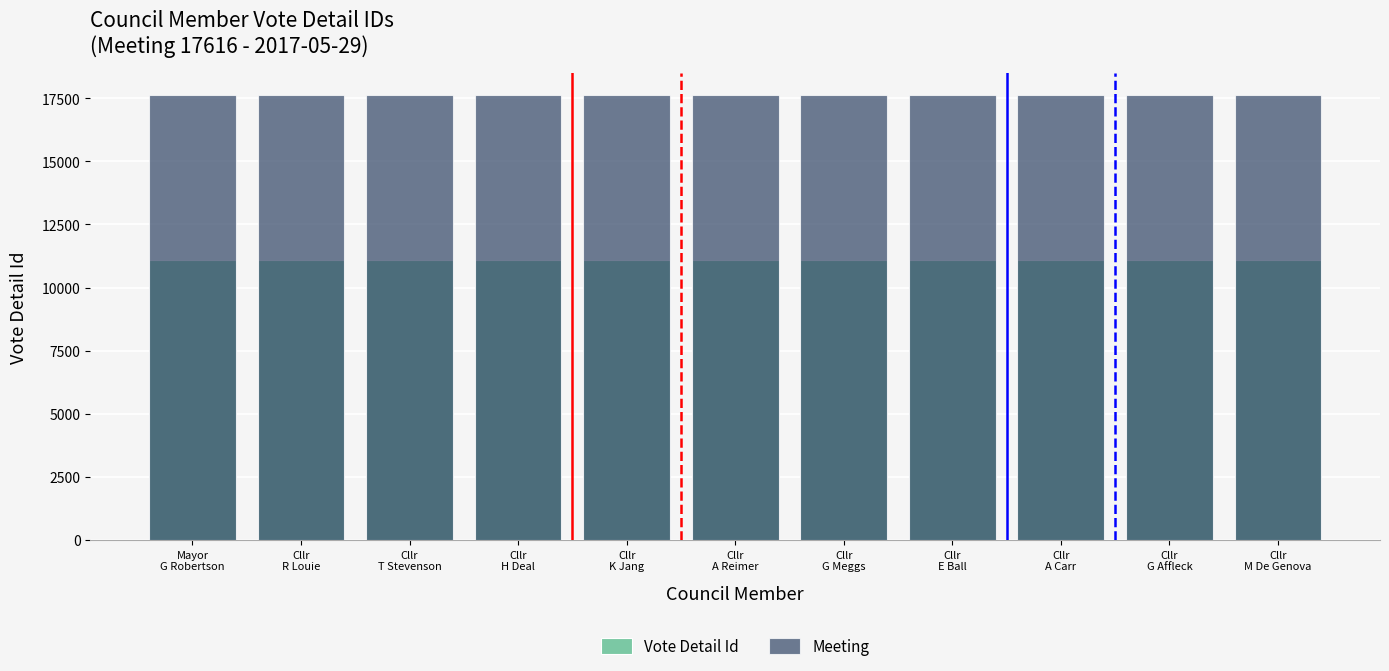

What are all the series names shown in the legend?

Vote Detail Id, Meeting